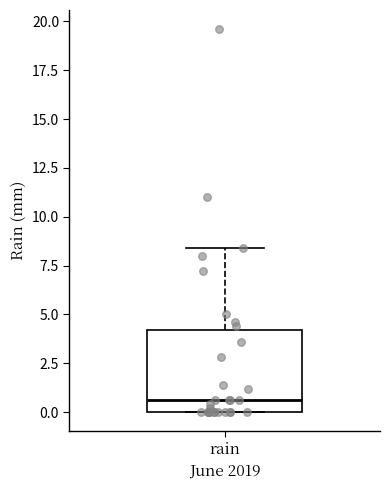

Read this box plot against the y-axis: the position of the median line, the range covered by the box, and the ends of both whiskers. The values are not printed on the chart, so give them approximately, as read against the axis.

median 0.5, box 0.0 to 4.0, whiskers 0.0 to 8.5